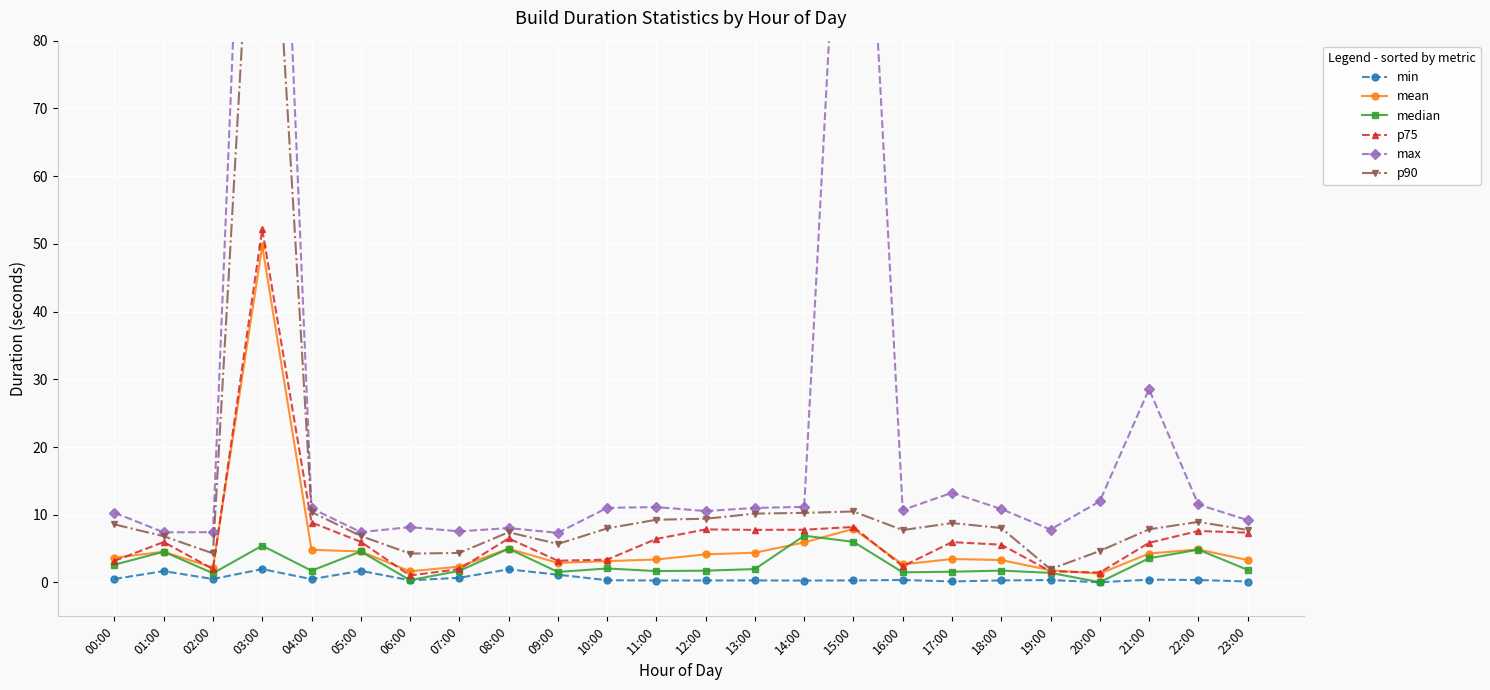

Which series has the largest total across all categories?

max